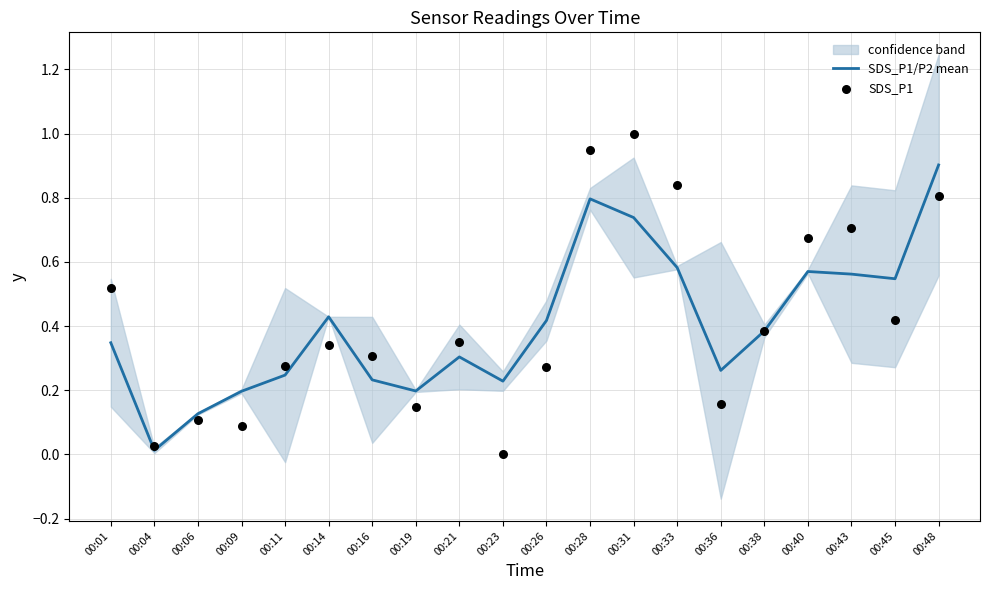

Which series reaches the maximum Y coordinate?

SDS_P1